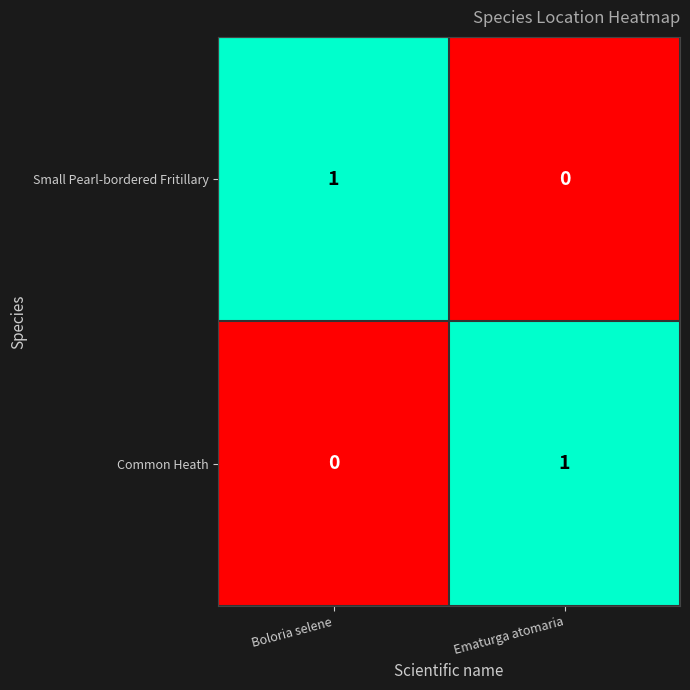

Is the value of Common Heath at Boloria selene greater than the value of Small Pearl-bordered Fritillary at Boloria selene?

No